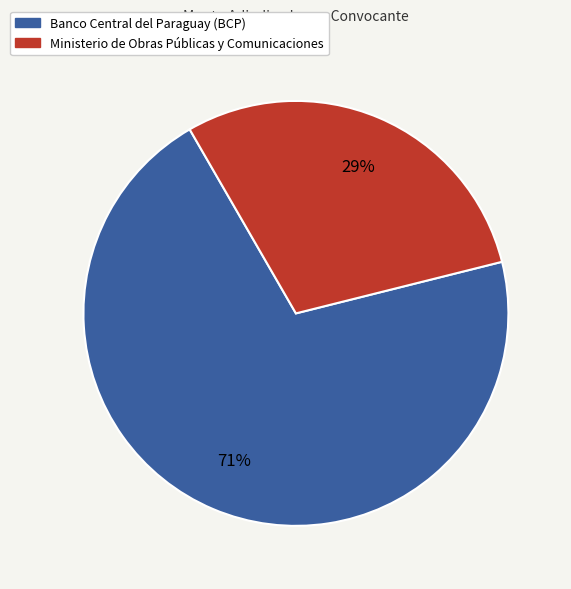

To the nearest percent, what is the average slice percentage?

50%